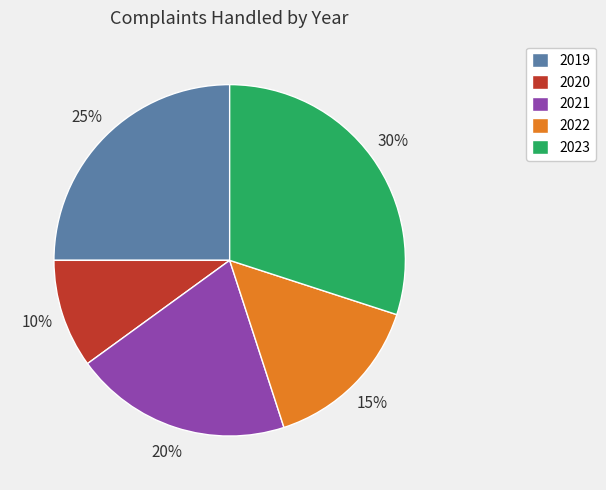

What is the smallest slice in the pie chart?

2020